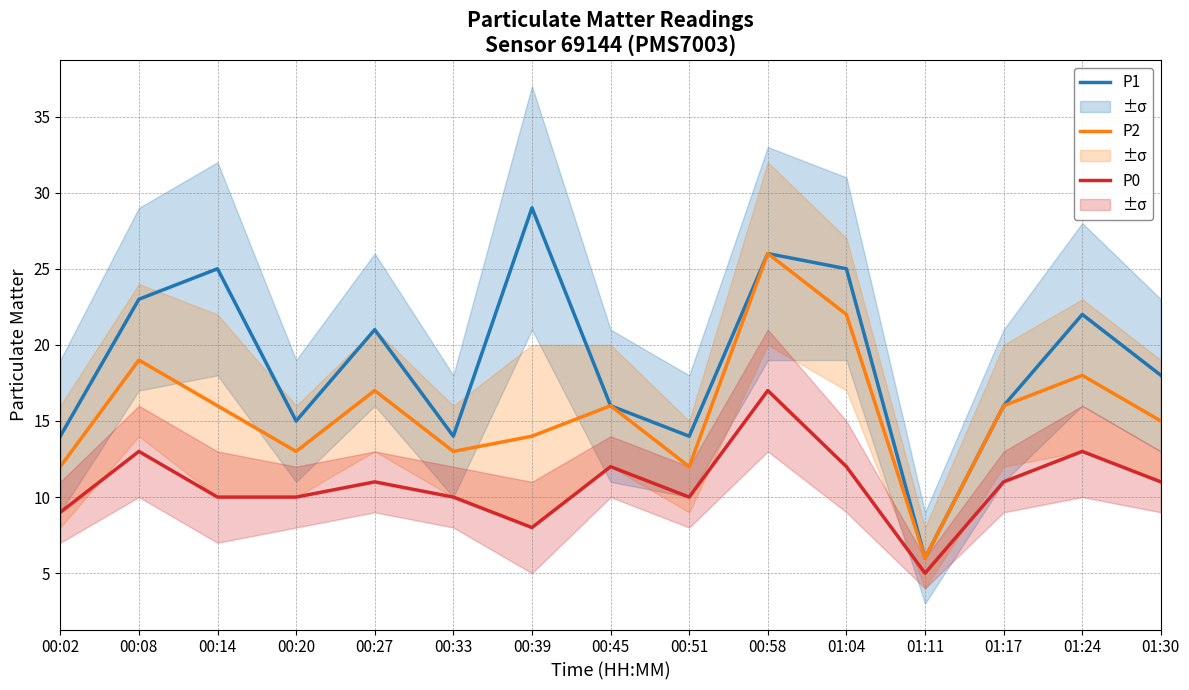

What are all the series names shown in the legend?

P1, P2, P0